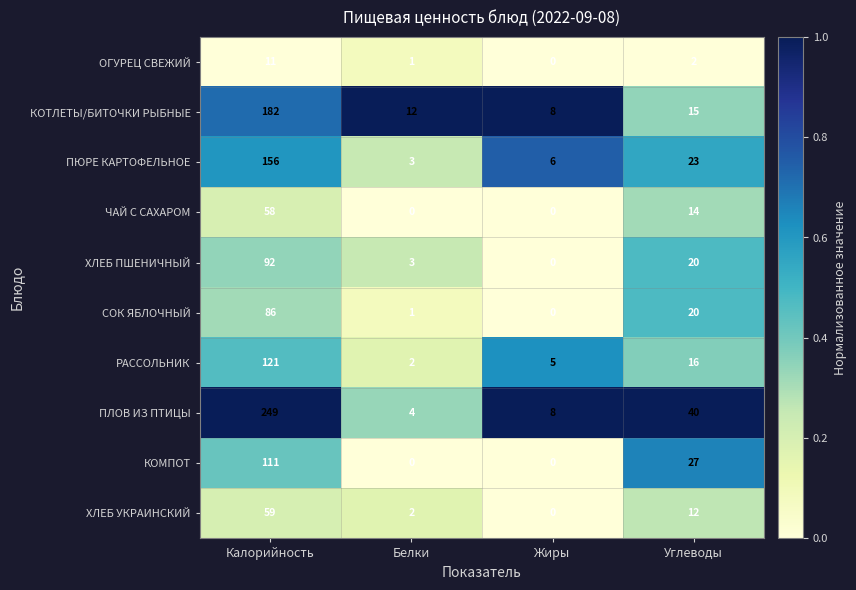

Is it true that КОТЛЕТЫ/БИТОЧКИ РЫБНЫЕ equals 12 at Белки?

True